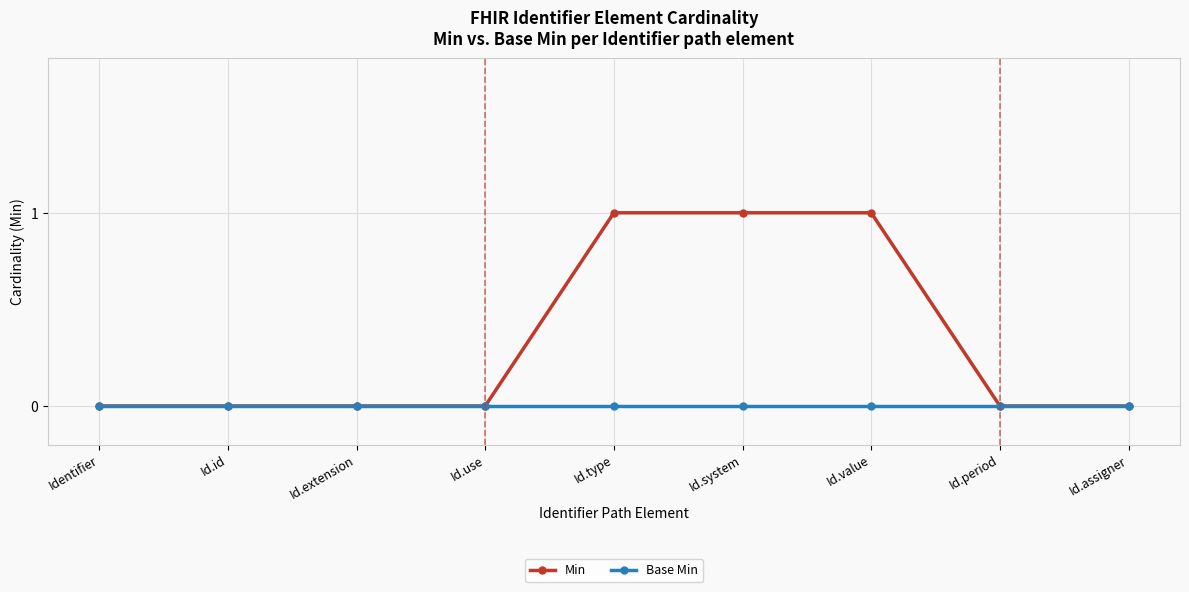

What position from the left is Id.id?

2